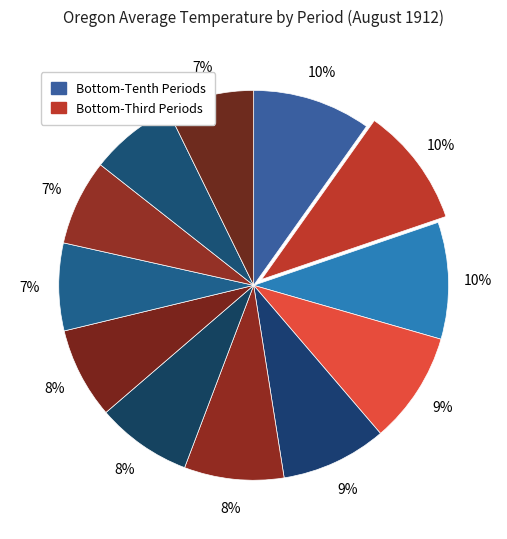

How many slices are in this pie chart?

12